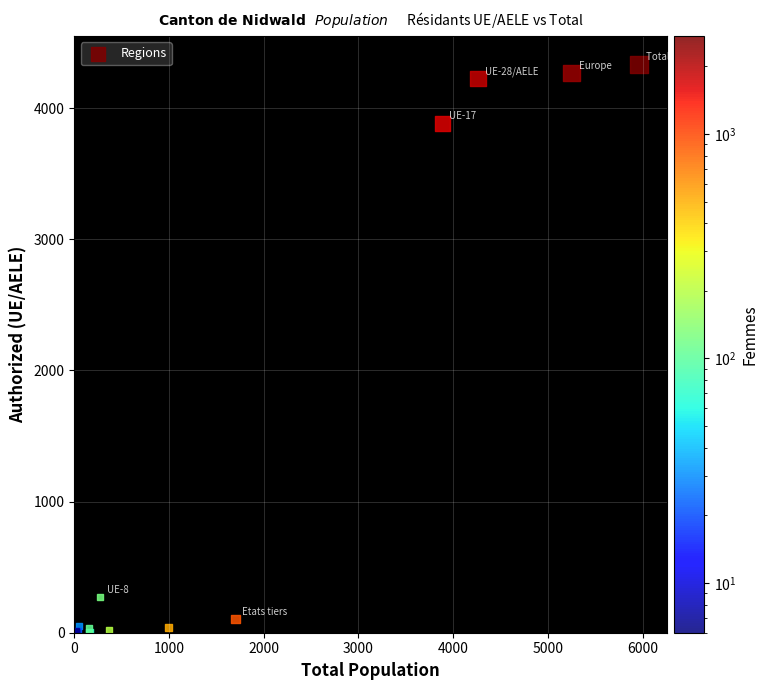

What Y value in the scatter plot is closest to 2166?

3884